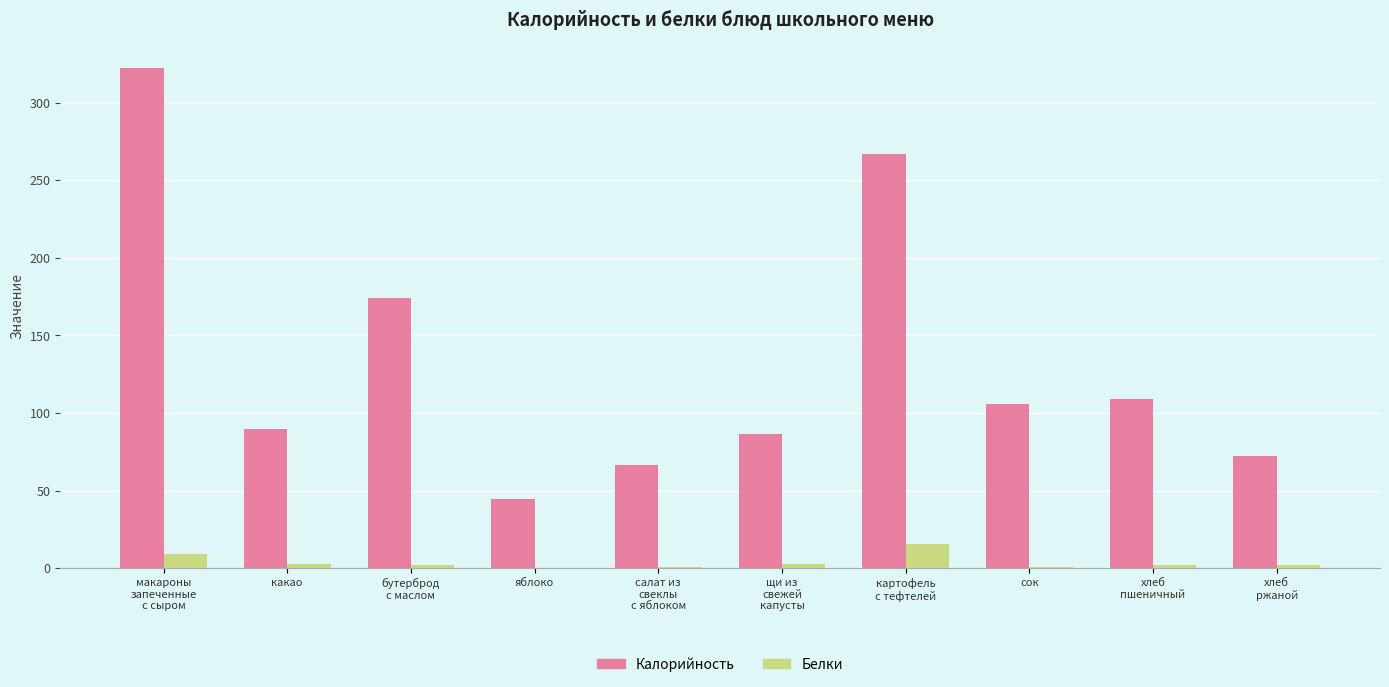

Is it true that Калорийность equals 105.6 at сок?

True